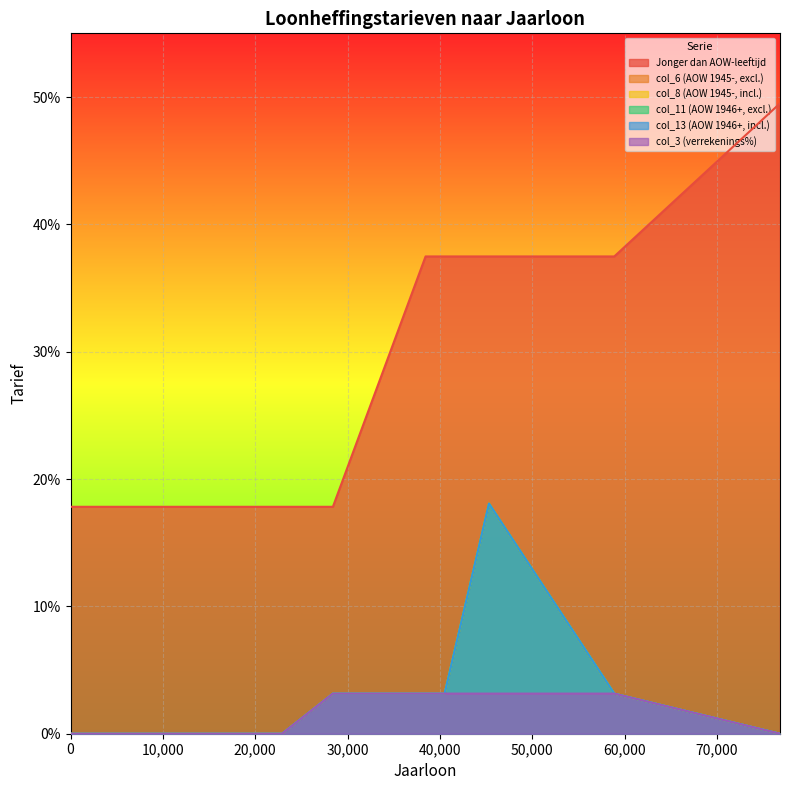

True or false: Jonger dan AOW-leeftijd and col_11 (AOW 1946+, excl.) cross at least once.

False